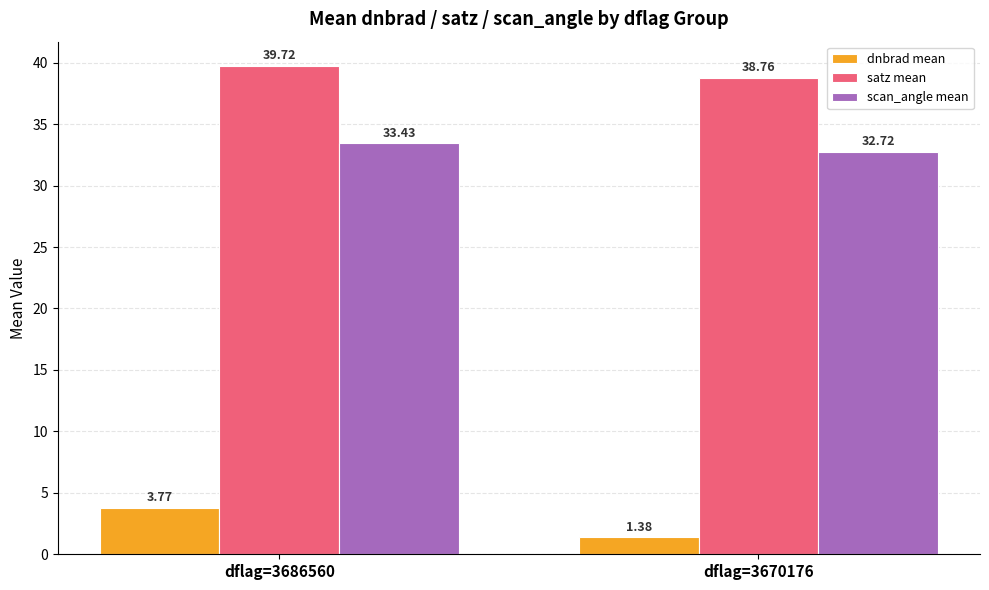

At which category is the sum across all series the highest?

dflag=3686560